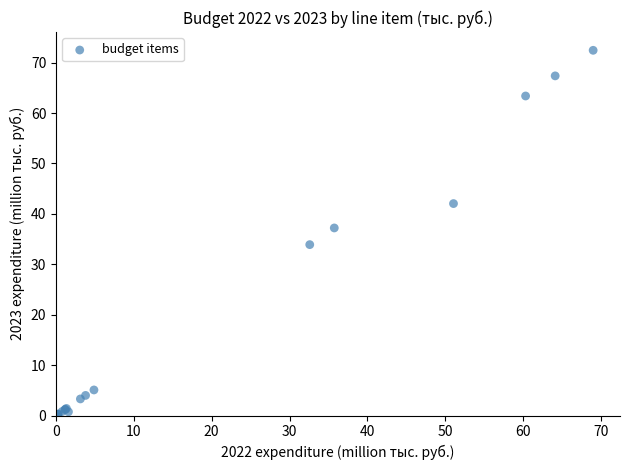

What Y value in the scatter plot is closest to 36?

37.2